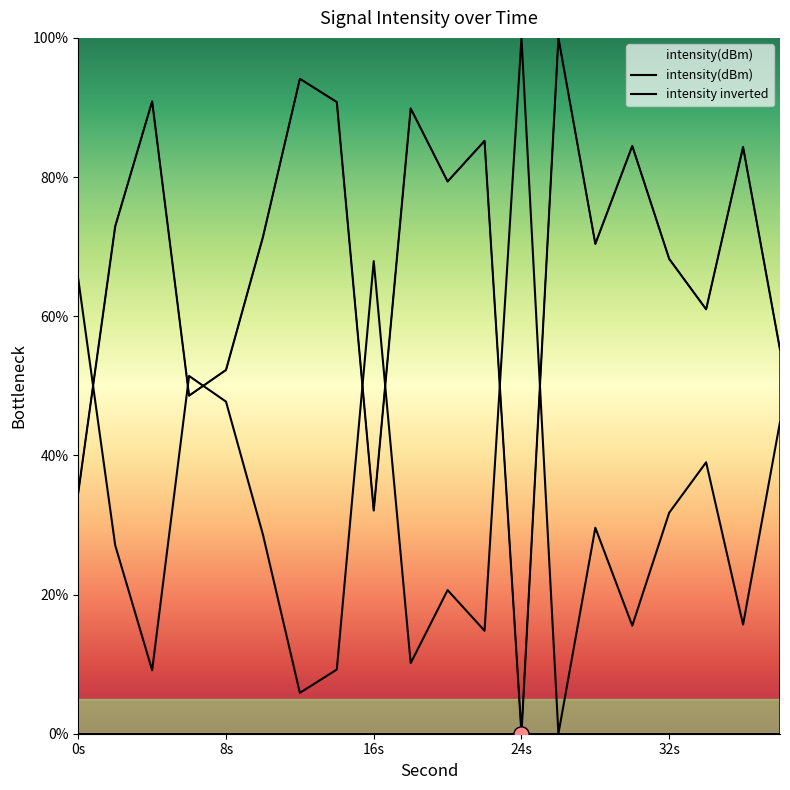

What is the total value across all series at 24s?

100.0